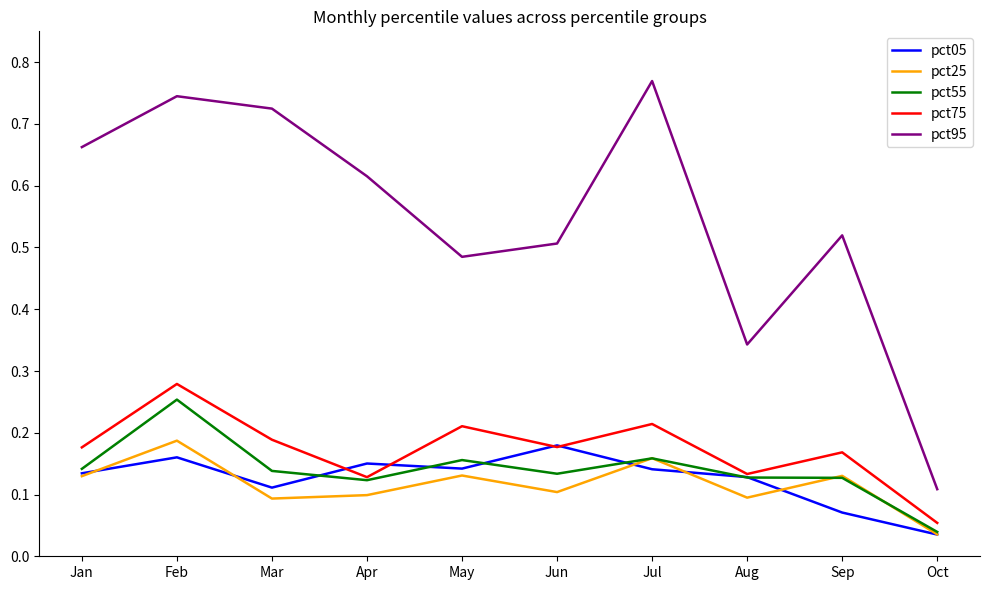

At how many categories does at least one series exceed 0?

10